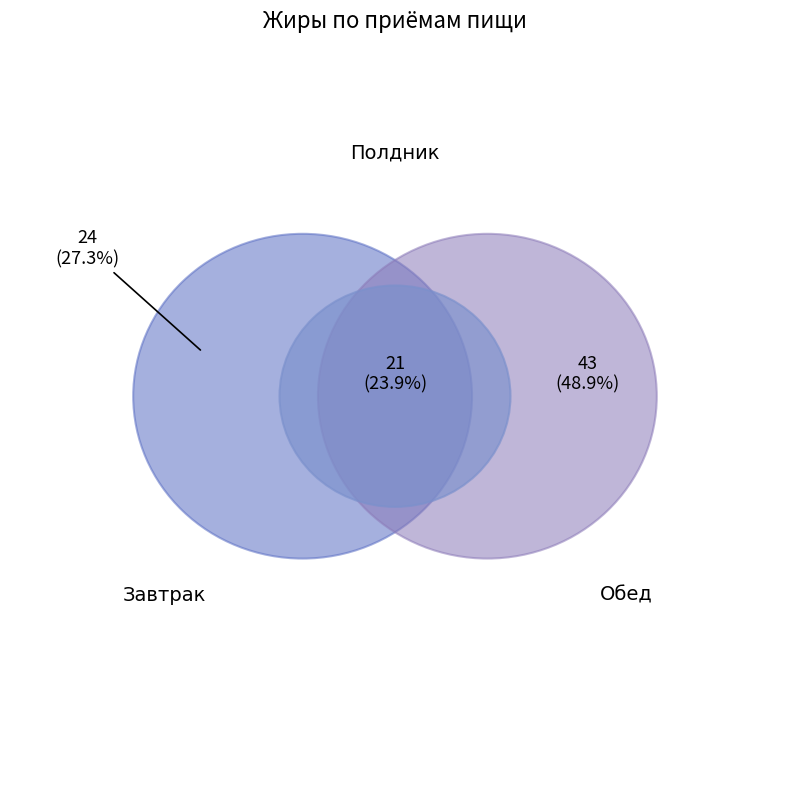

How many slices are in this pie chart?

3